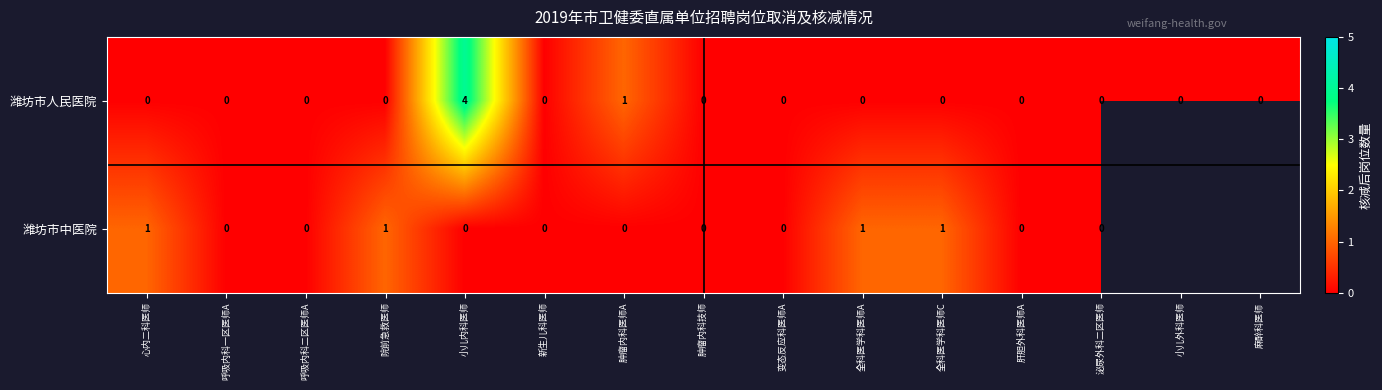

At which category does the chart reach its minimum across all series?

心内二科医师